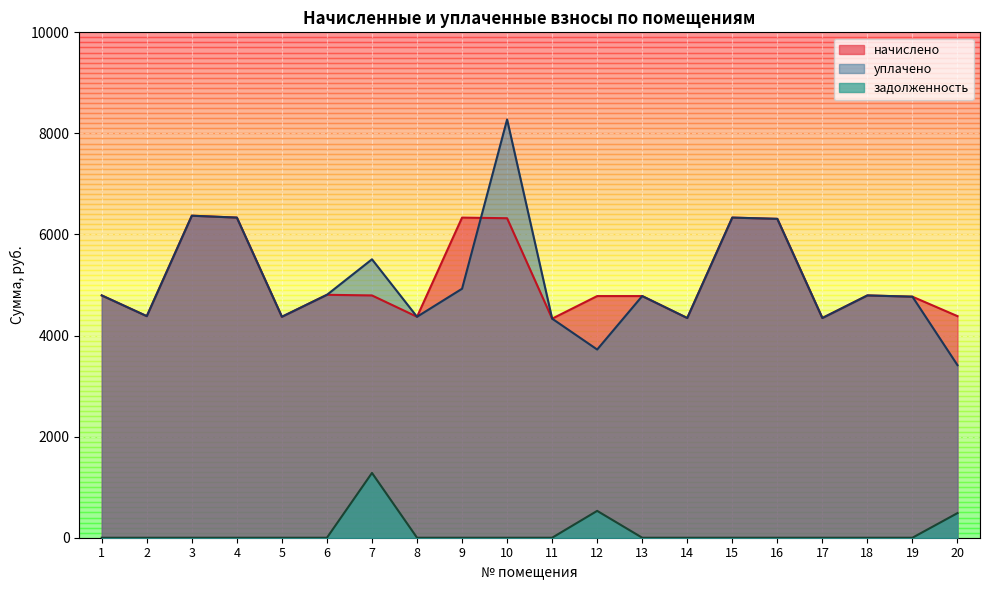

Rank the series by their maximum value, from highest to lowest.

уплачено, начислено, задолженность